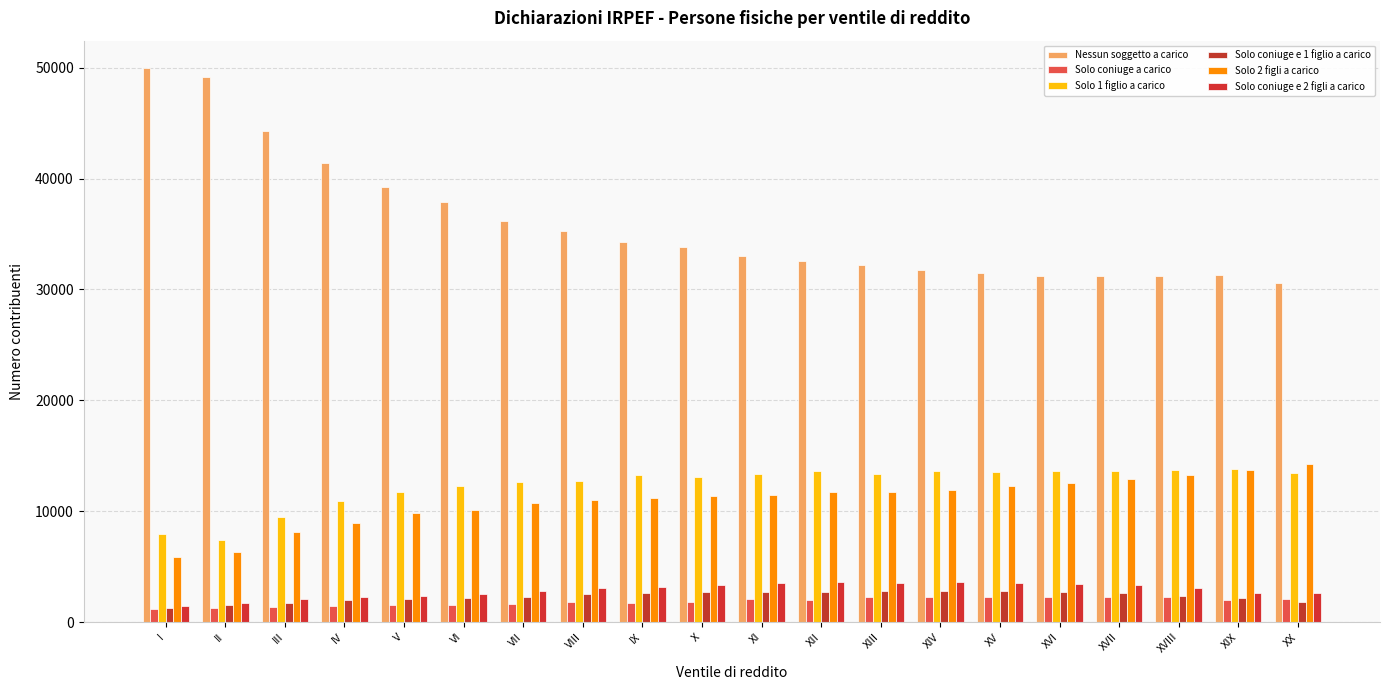

Reading left to right, extract all data points from this chart.

Nessun soggetto a carico: 49936	49119	44252	41393	39215	37854	36190	35301	34308	33801	33013	32537	32215	31787	31527	31212	31209	31255	31331	30606
Solo coniuge a carico: 1218	1261	1410	1484	1549	1591	1653	1813	1725	1848	2058	2014	2251	2293	2305	2284	2265	2239	2004	2117
Solo 1 figlio a carico: 7996	7369	9466	10890	11764	12303	12682	12731	13254	13061	13401	13635	13331	13628	13536	13645	13658	13733	13812	13428
Solo coniuge e 1 figlio a carico: 1321	1520	1772	1975	2082	2183	2280	2529	2660	2682	2680	2740	2847	2807	2835	2761	2592	2350	2157	1856
Solo 2 figli a carico: 5879	6329	8118	8912	9866	10137	10773	11041	11199	11344	11425	11781	11735	11879	12267	12521	12879	13284	13764	14289
Solo coniuge e 2 figli a carico: 1444	1724	2060	2244	2363	2504	2840	3048	3150	3333	3495	3595	3576	3582	3578	3463	3313	3058	2610	2659